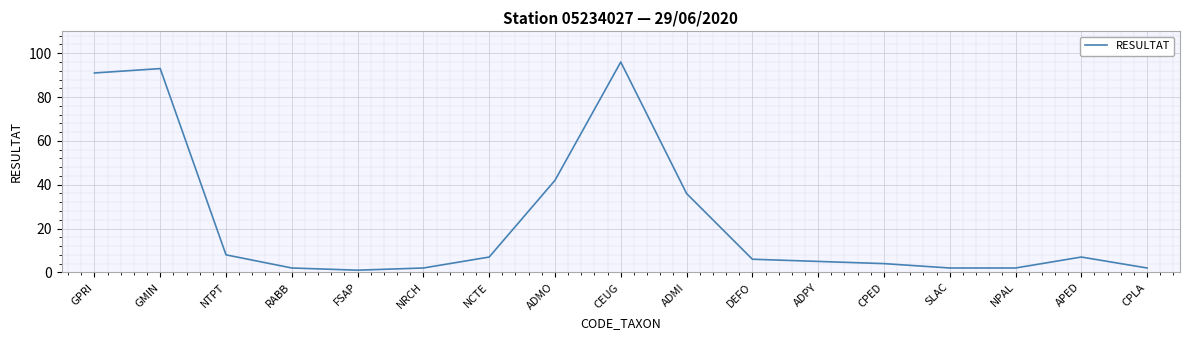

Read the value at CEUG.

96